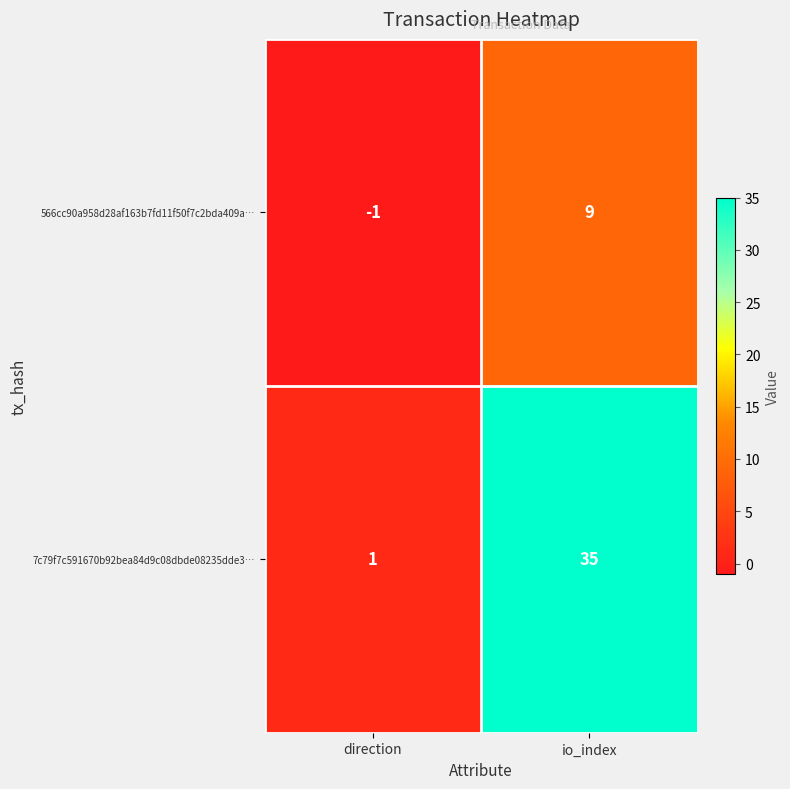

List the series in order of their overall mean, highest first.

7c79f7c591670b92bea84d9c08dbde08235dde3…, 566cc90a958d28af163b7fd11f50f7c2bda409a…